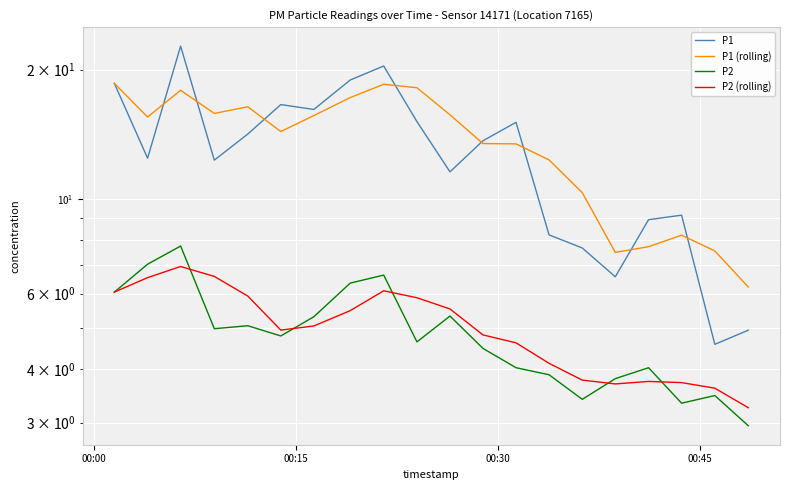

What is the difference between the maximum and minimum values in the P1 (rolling) series?

12.4